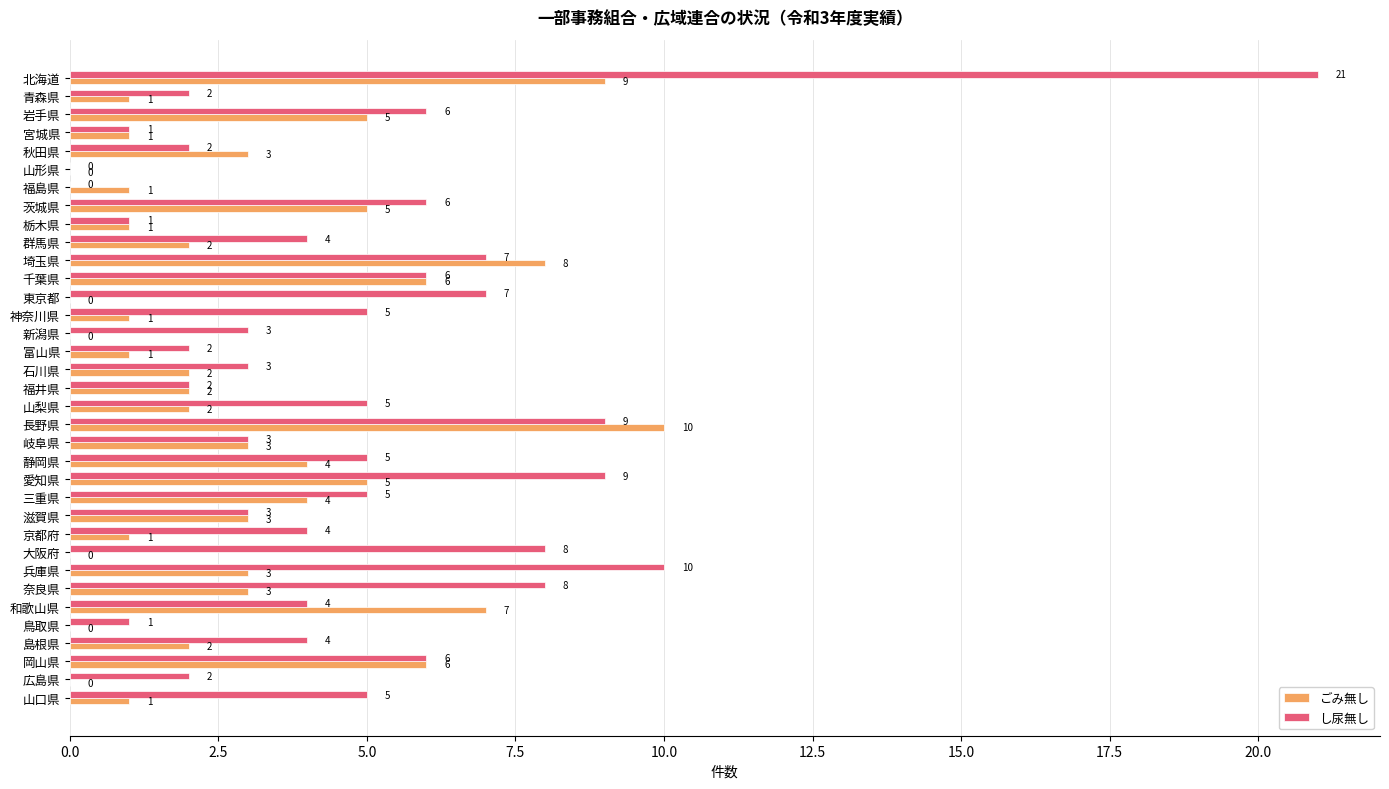

What is the sum of the し尿無し values at 長野県 and 大阪府?

17